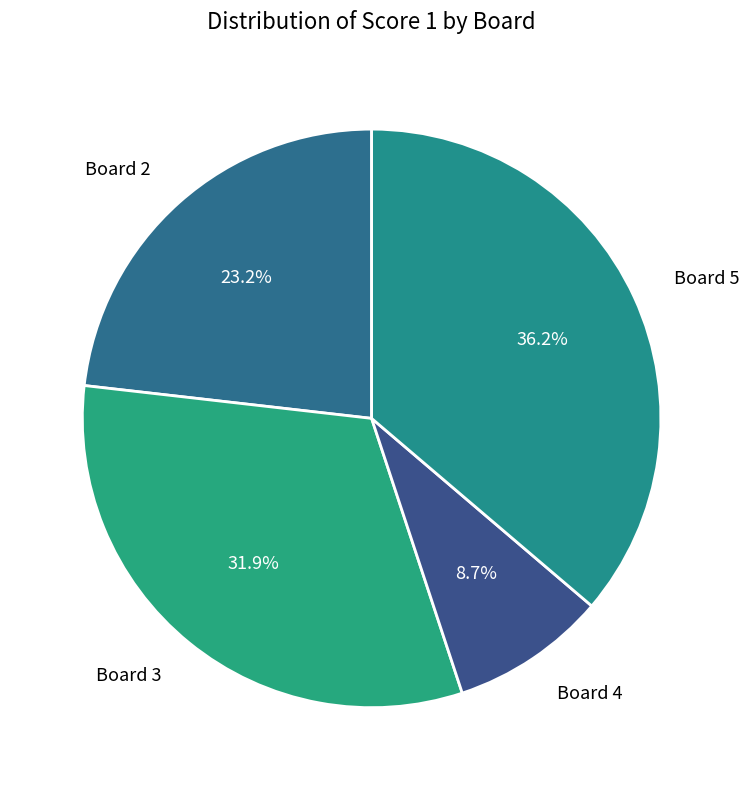

Do Board 2 and Board 3 together represent more than half of the pie?

Yes